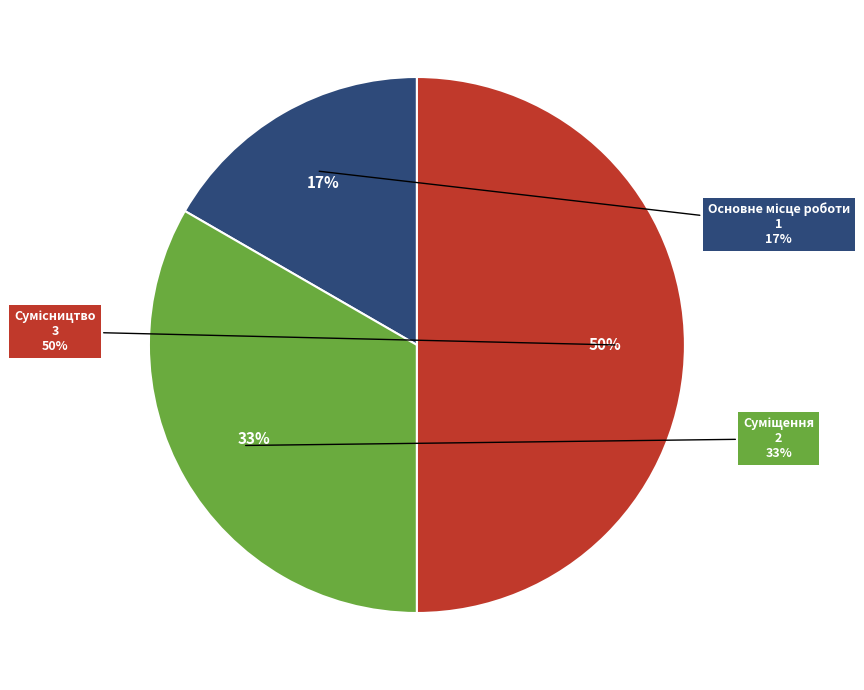

Which has a higher value, Основне місце роботи or Сумісництво?

Сумісництво